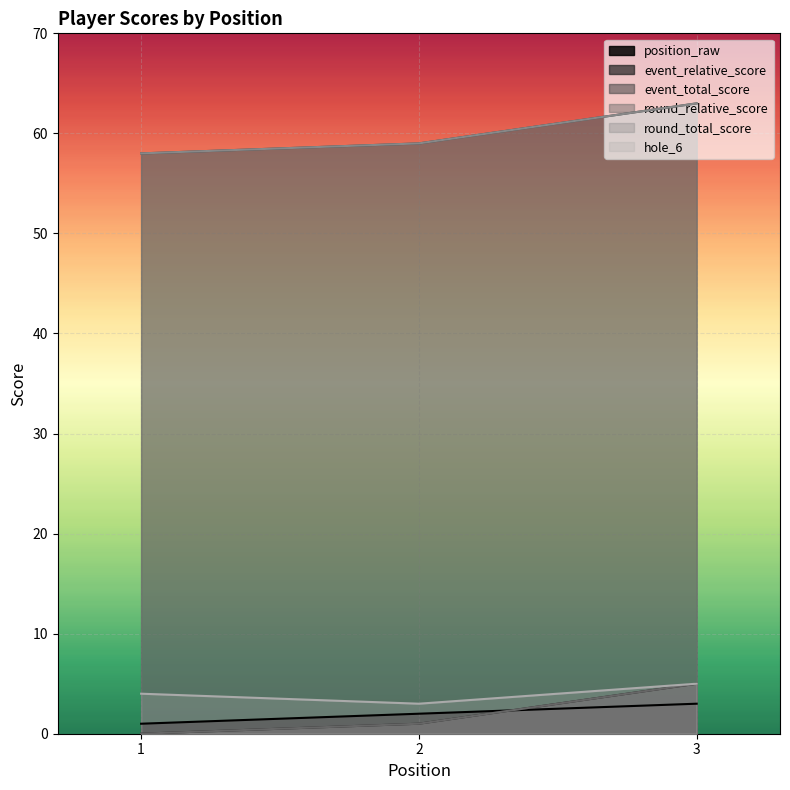

List the series in order of their peak value, highest first.

event_total_score, round_total_score, event_relative_score, round_relative_score, hole_6, position_raw